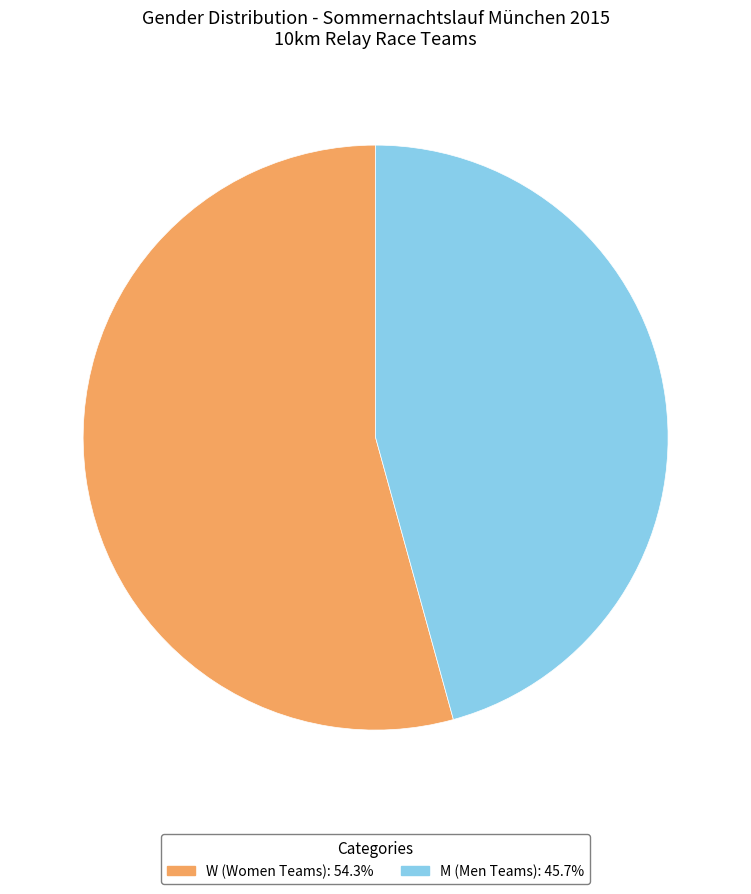

What is the smallest slice in the pie chart?

M